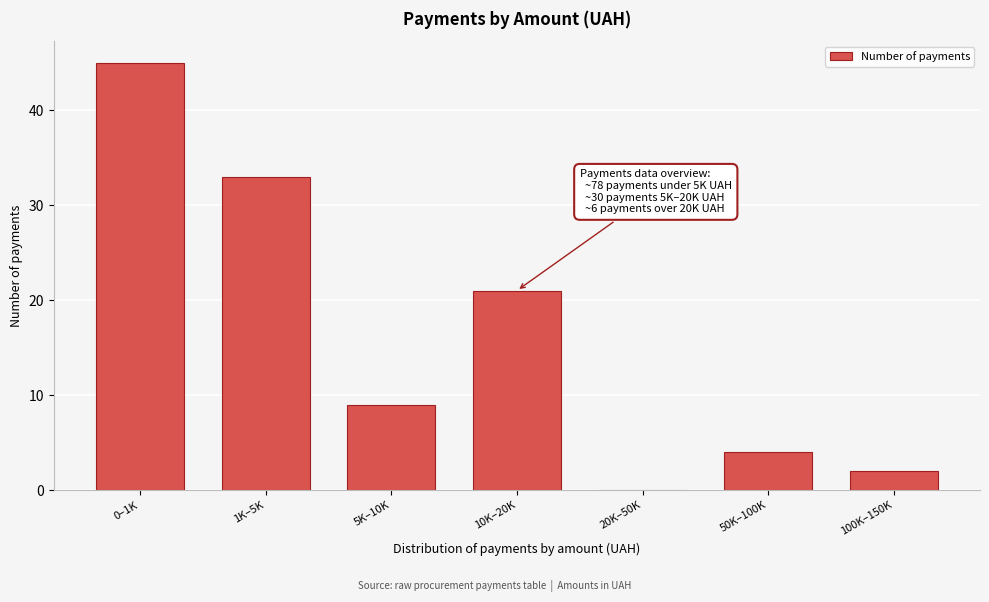

Reading left to right, what are all the values shown in this chart?

0–1K=45	1K–5K=33	5K–10K=9	10K–20K=21	20K–50K=0	50K–100K=4	100K–150K=2